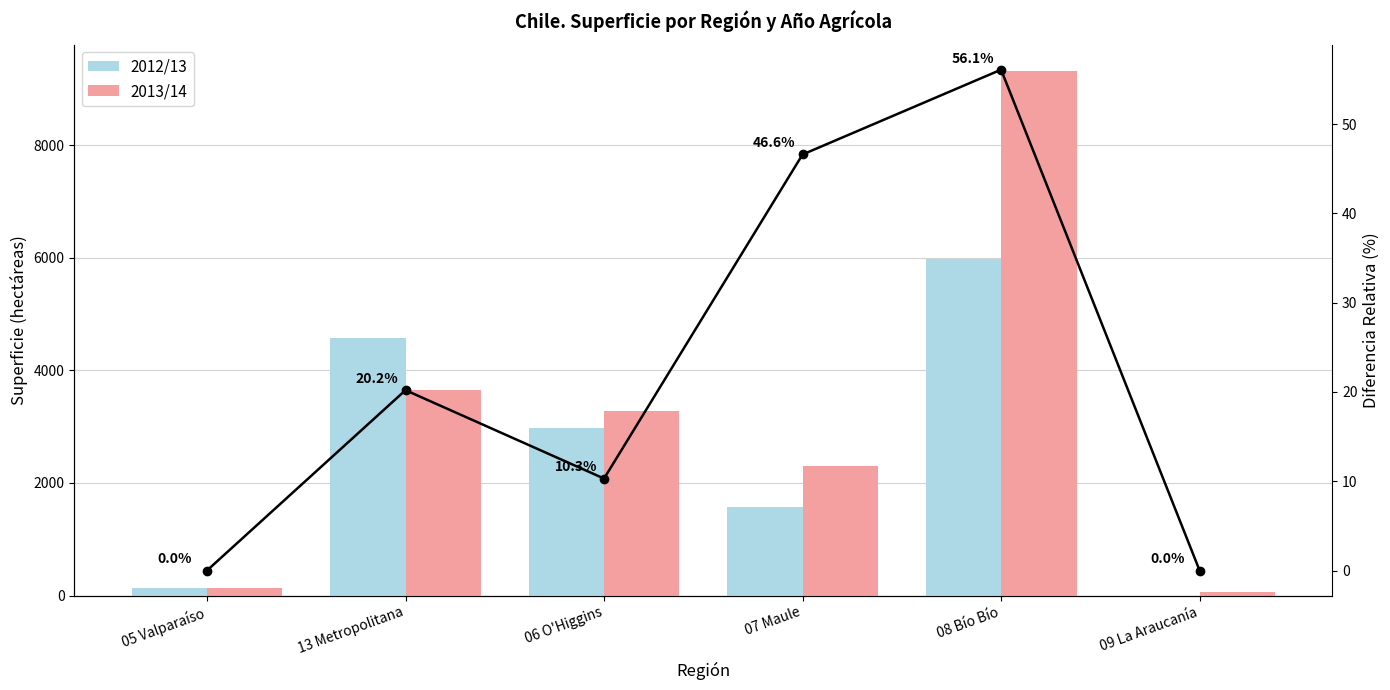

At which category is the sum across all series the highest?

08 Bío Bío